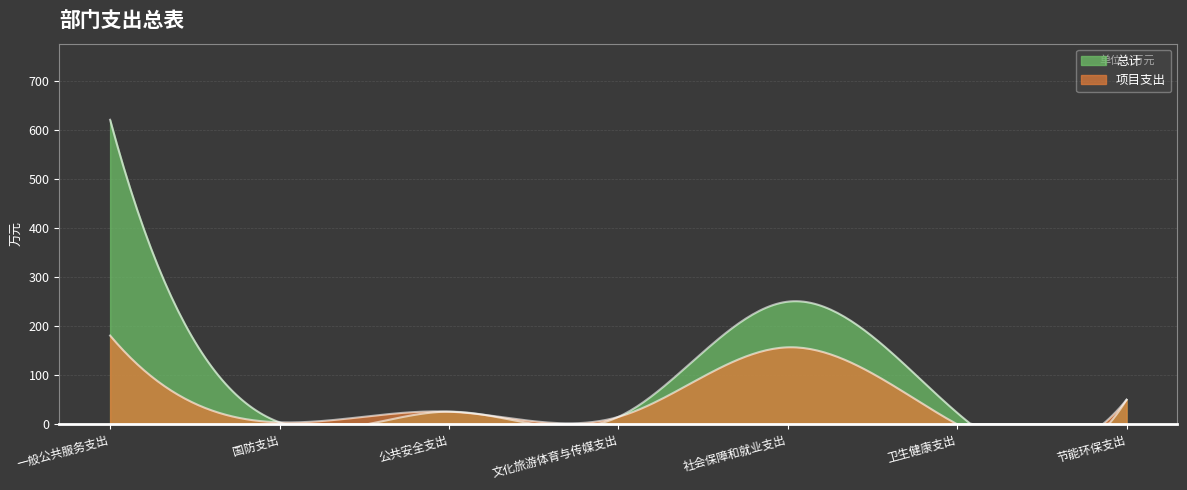

List the series in order of their peak value, highest first.

总计, 项目支出